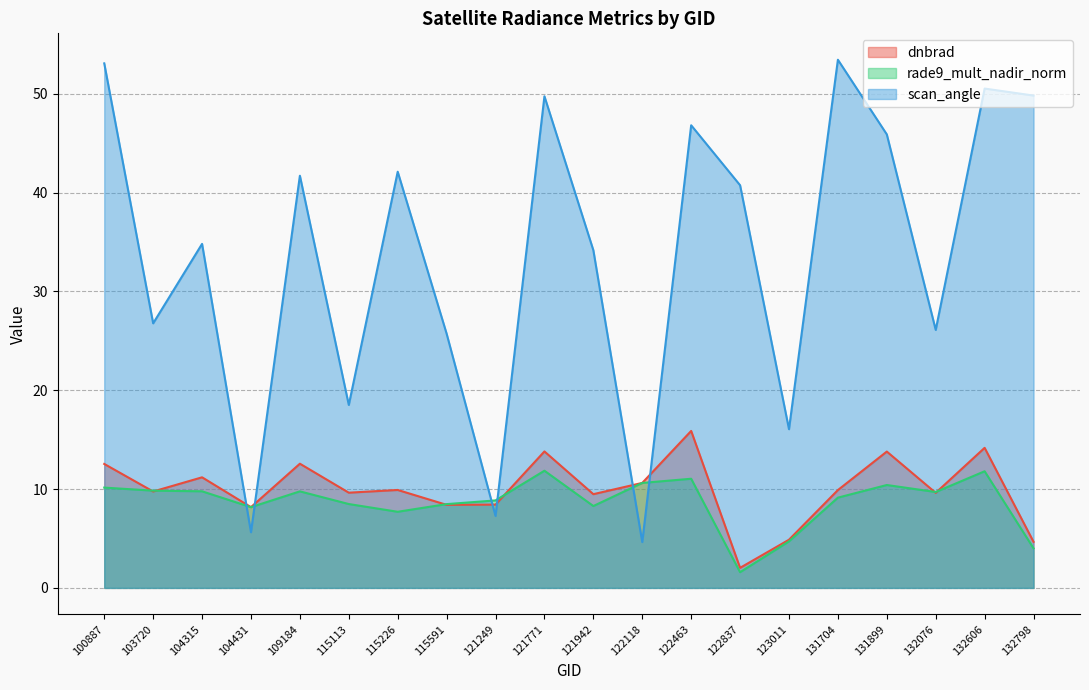

Between 121942 and 132076, which series saw the biggest shift?

scan_angle